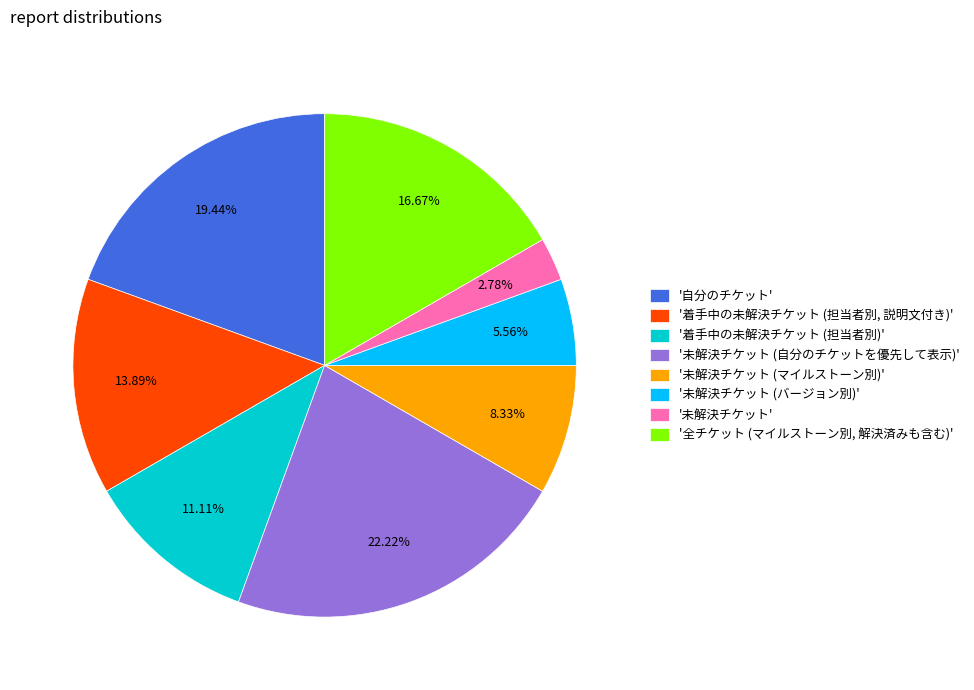

Is the sum of '自分のチケット' and '全チケット (マイルストーン別, 解決済みも含む)' greater than half?

No